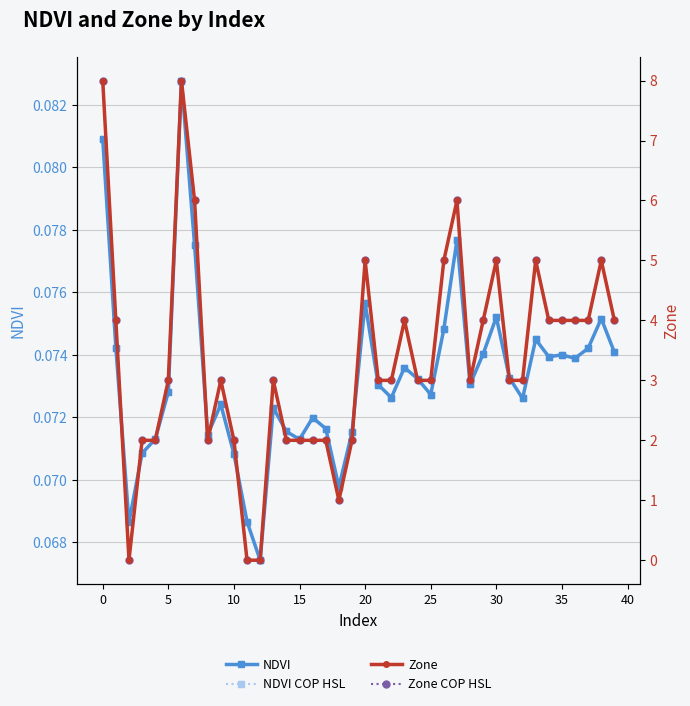

Which series has the widest spread of values?

Zone